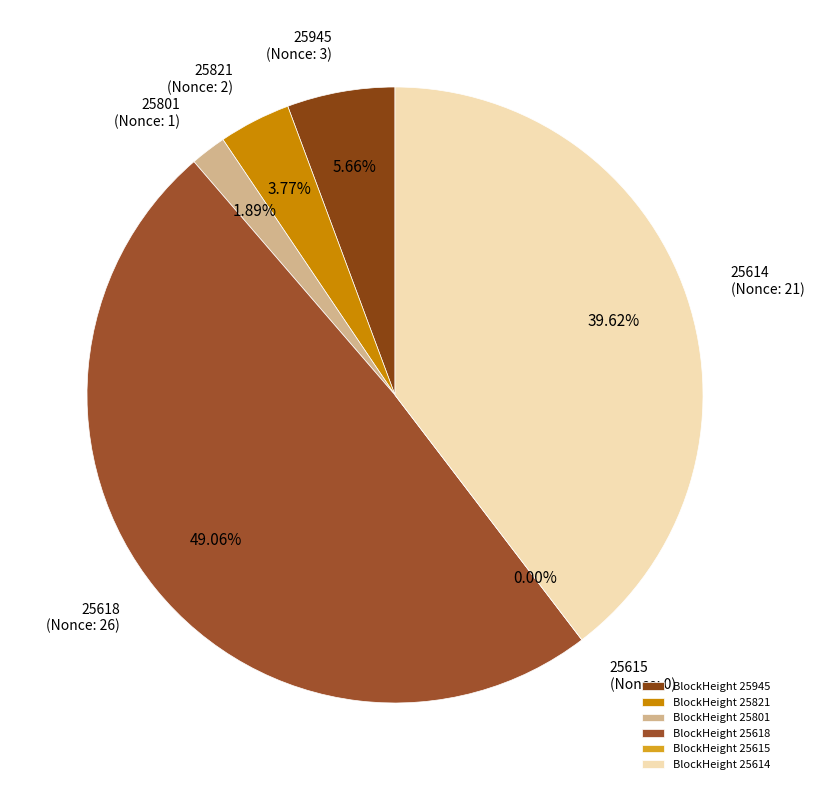

Does 25801 represent more than half of the total?

No